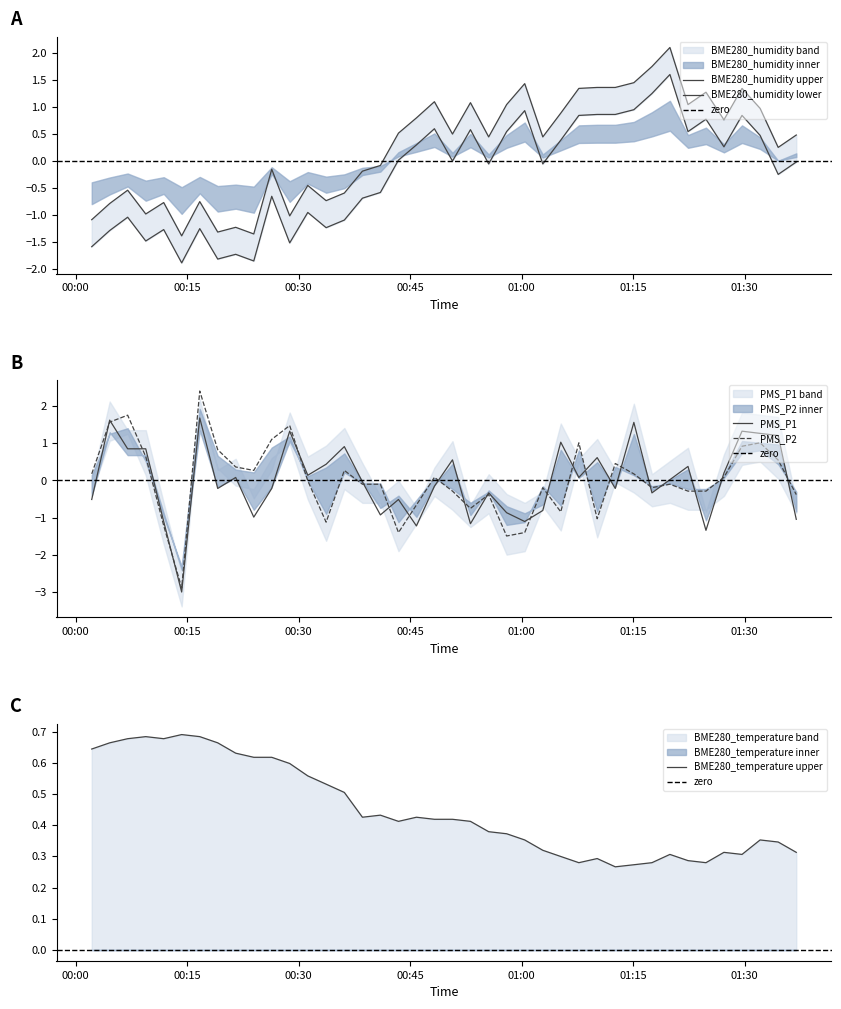

What is the difference between the highest and lowest values at 2021/11/23 00:11:51?

1.9